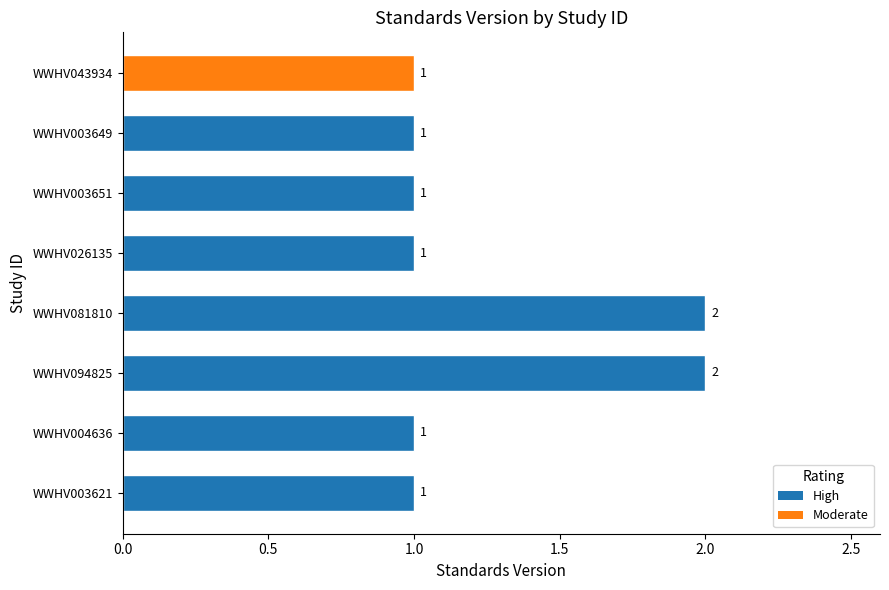

What is the difference between the maximum and minimum values?

1